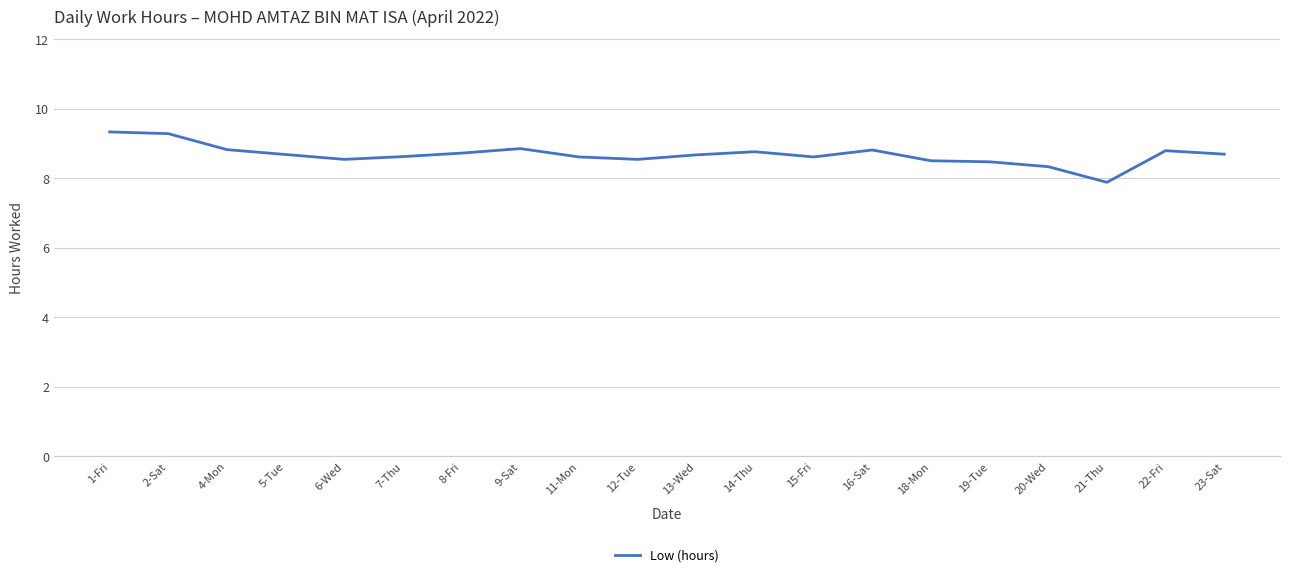

Count the number of values greater than 8.

19